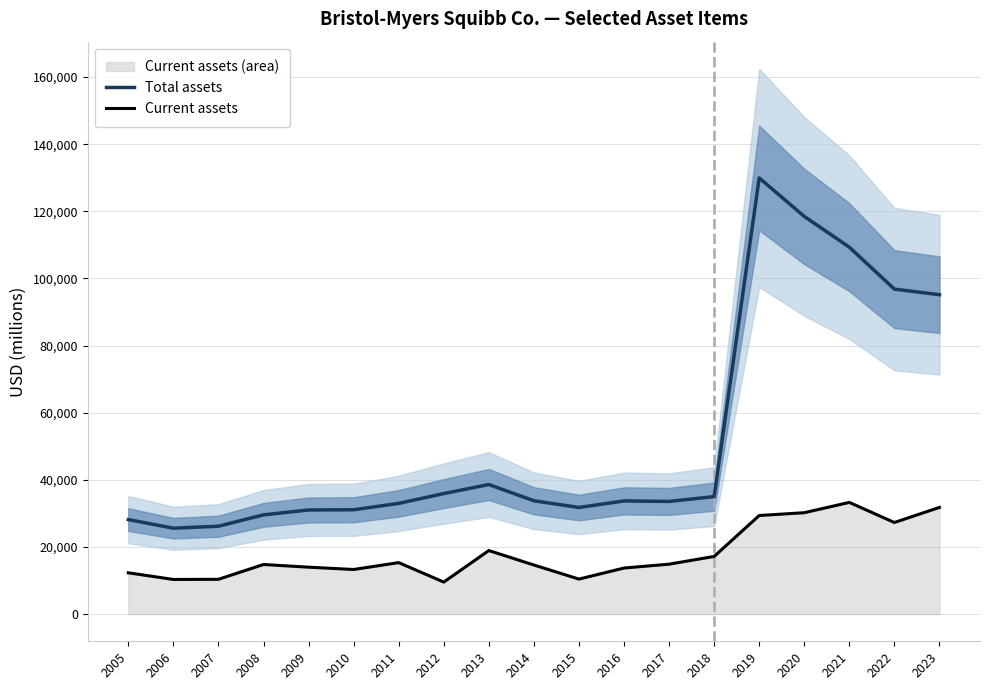

At which label does Current assets first exceed 14763?

2011